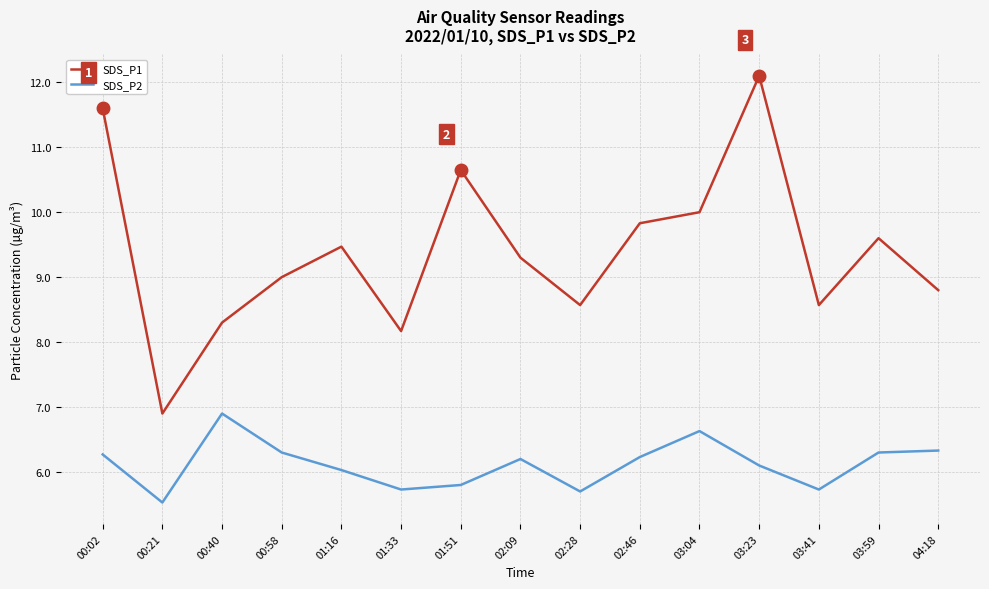

At which category is the sum across all series the highest?

03:23